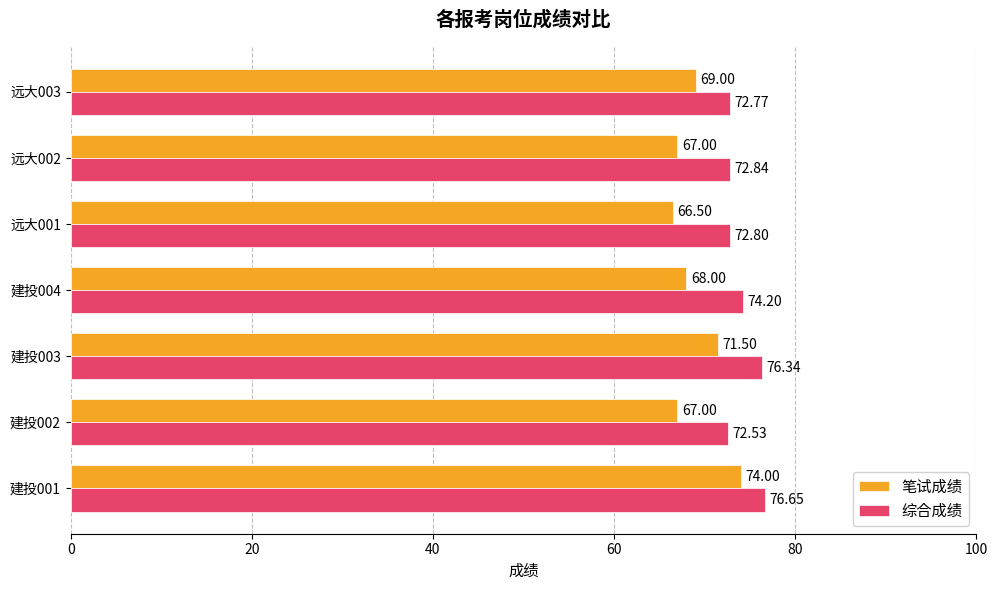

What is the smallest value displayed?

66.5